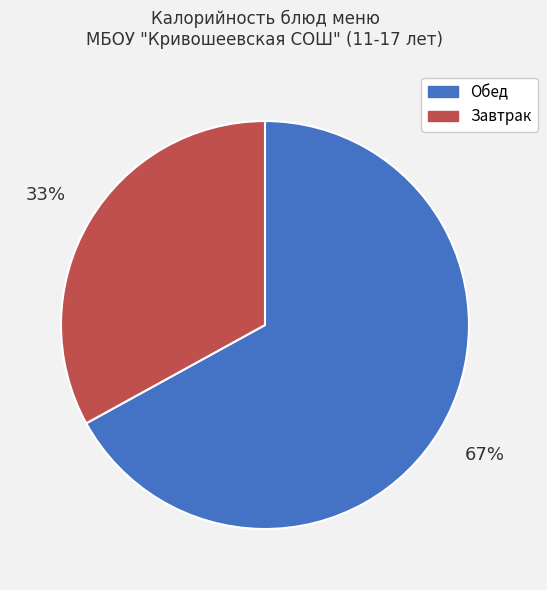

To the nearest percent, what is the difference between the largest and smallest slice percentages?

34%